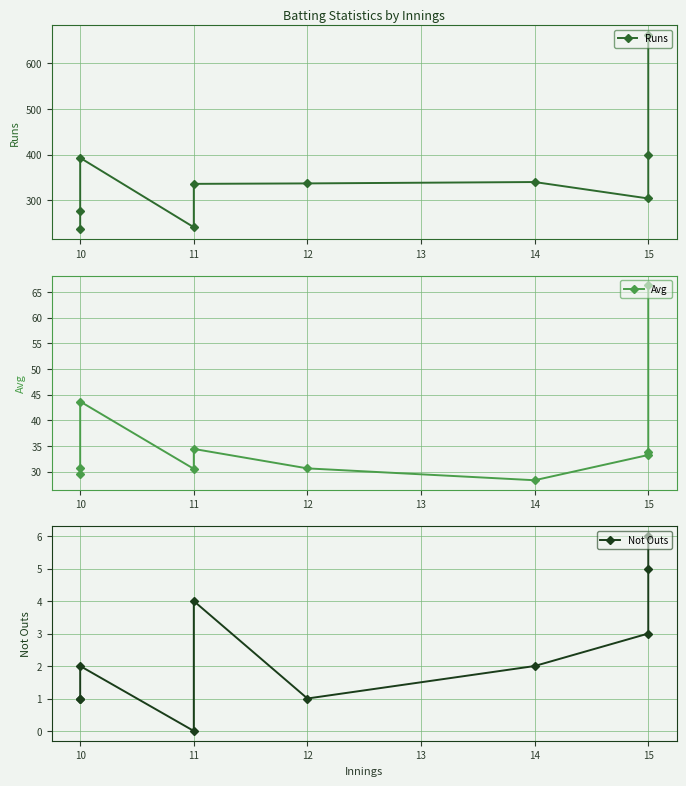

What is the sum of all Runs values?

3525.0